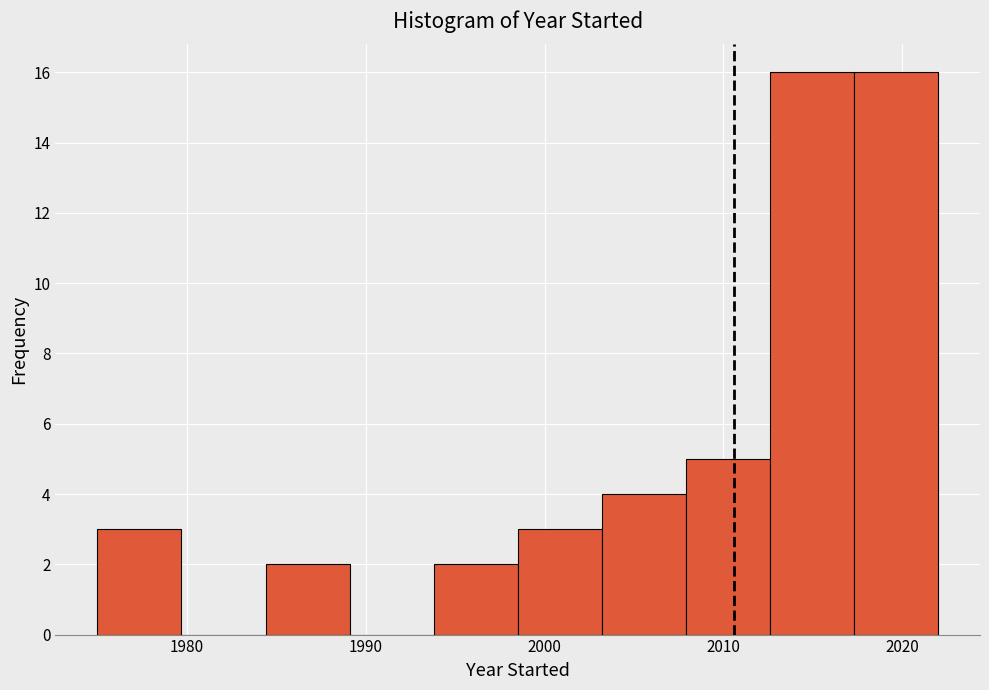

Reading left to right, list every bar in this chart as the range it spans on the x-axis followed by its height. Neither the bar edges nor the heights are printed on the chart, so give them approximately, as read against the axes.

1975.0 to 1979.7: 3
1979.7 to 1984.4: 0
1984.4 to 1989.1: 2
1989.1 to 1993.8: 0
1993.8 to 1998.5: 2
1998.5 to 2003.2: 3
2003.2 to 2007.9: 4
2007.9 to 2012.6: 5
2012.6 to 2017.3: 16
2017.3 to 2022.0: 16